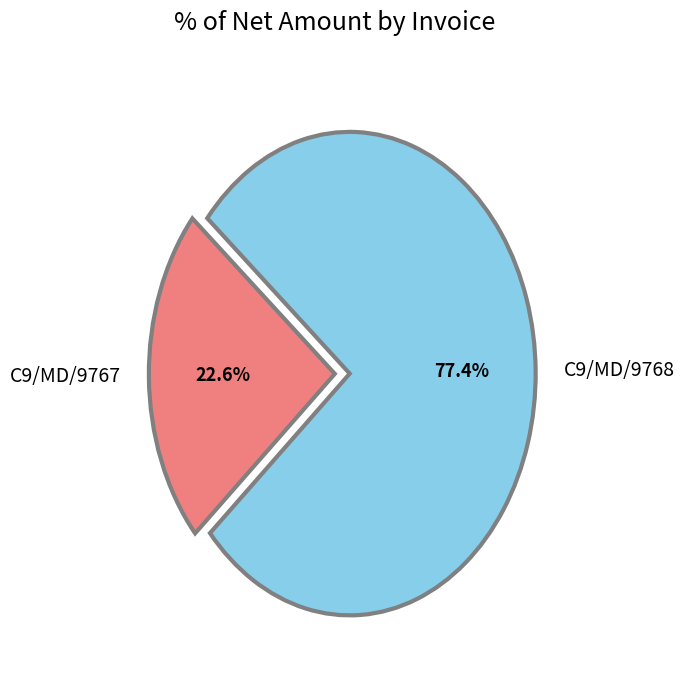

Combined, do C9/MD/9768 and C9/MD/9767 account for over 50%?

Yes